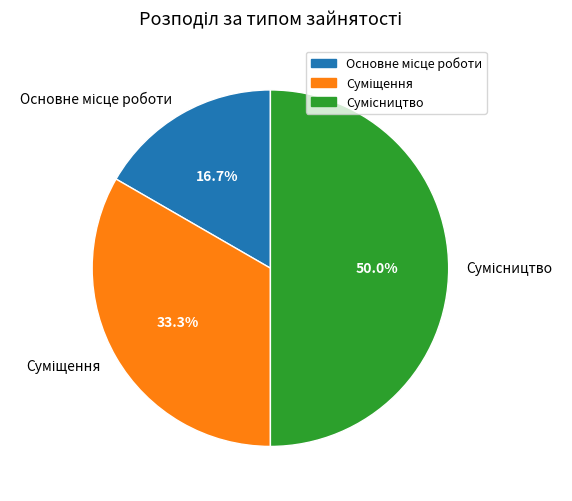

Rank the categories by value from highest to lowest.

Сумісництво, Суміщення, Основне місце роботи